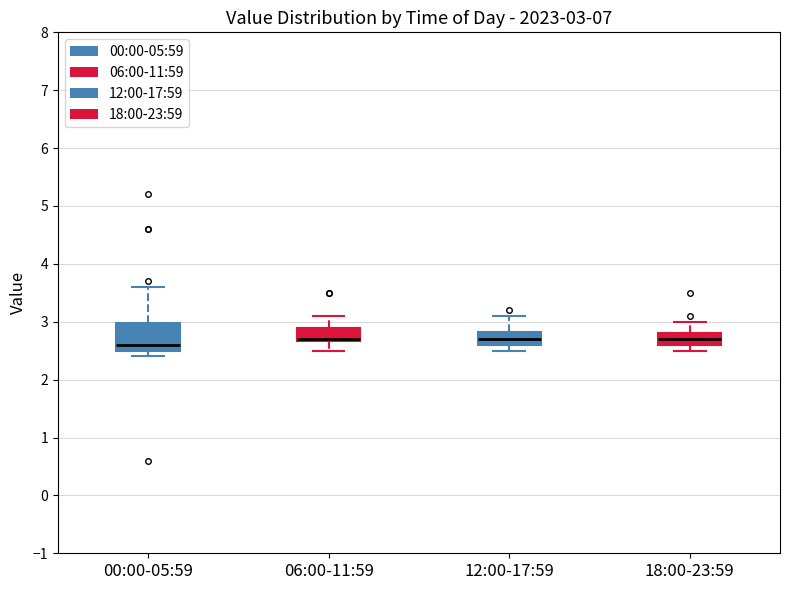

Which box is the tallest, from its lower edge to its upper edge?

00:00-05:59